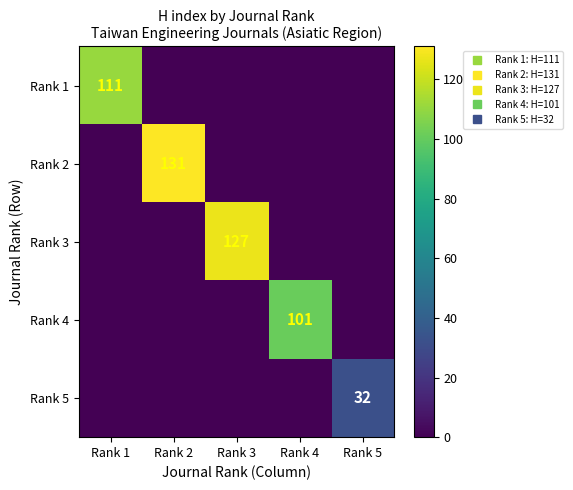

Between Rank 4 and Rank 5, which series saw the biggest shift?

Rank 4